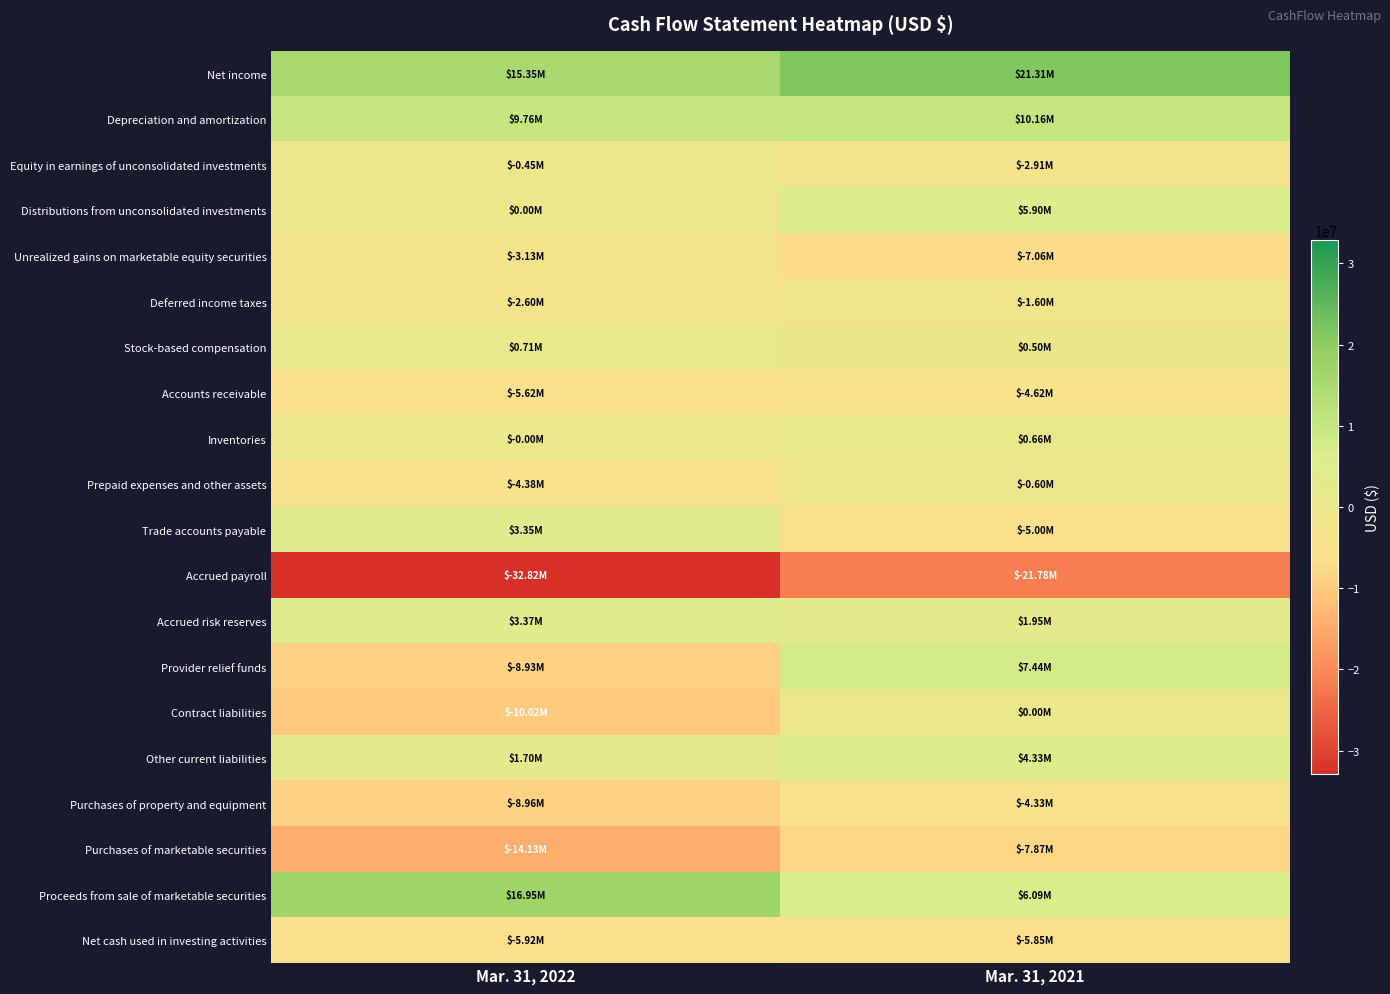

Which series changed the most between Mar. 31, 2022 and Mar. 31, 2021?

Provider relief funds